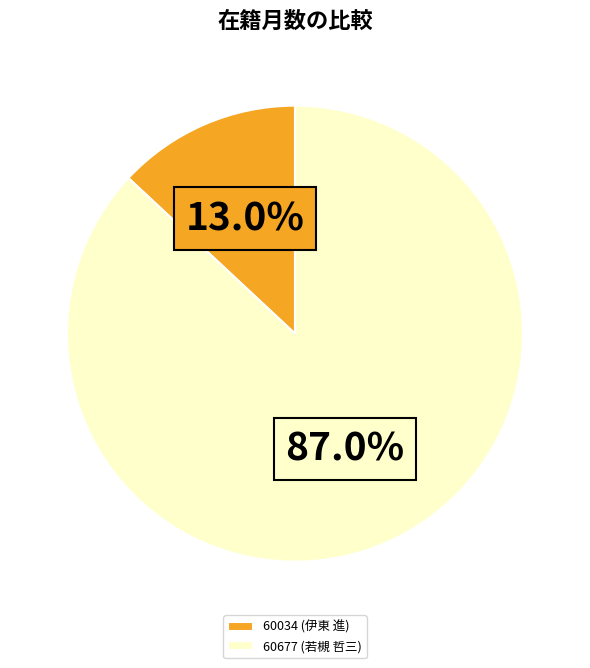

What percentage is the 60677 (若槻 哲三) slice, to the nearest percent?

87%